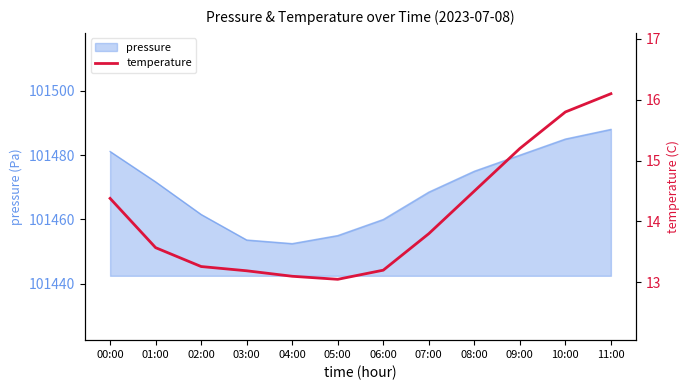

The value of pressure at 03:00 is 133410.6. True or false?

False